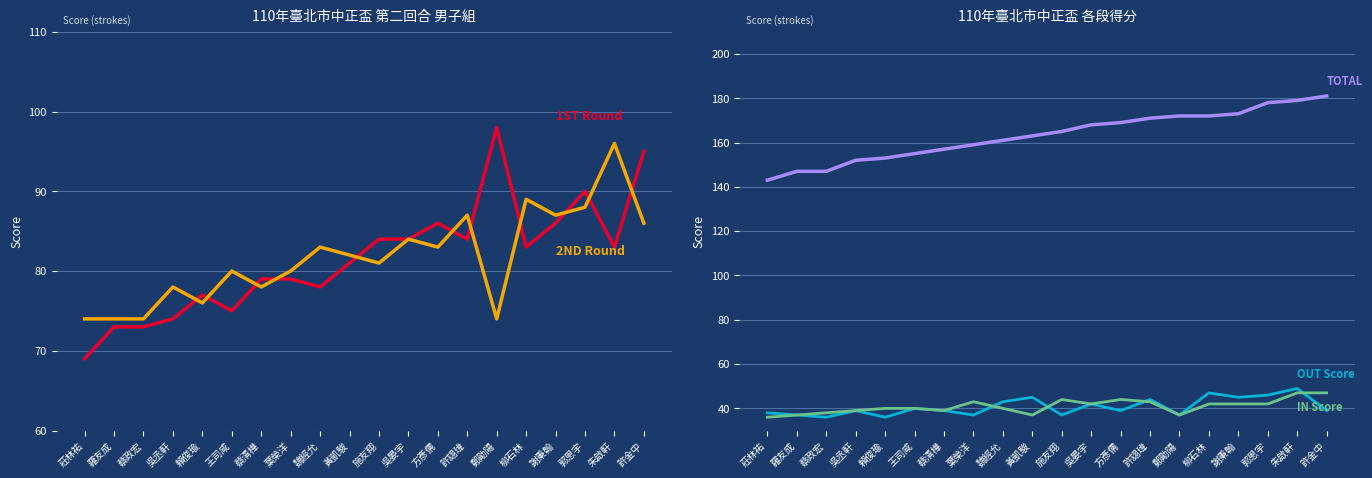

True or false: IN Score and 2ND Round cross at least once.

False